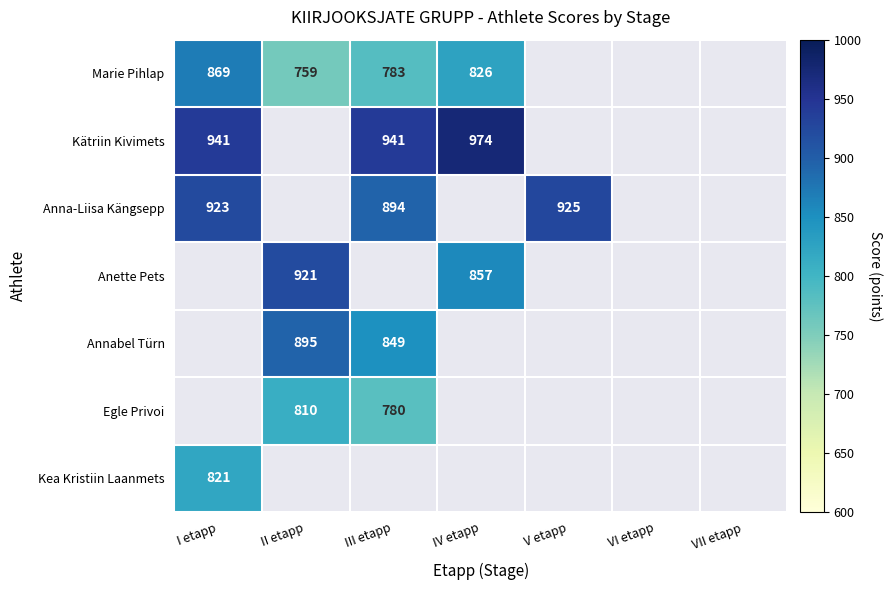

True or false: Marie Pihlap has a value of 826 at IV etapp.

True